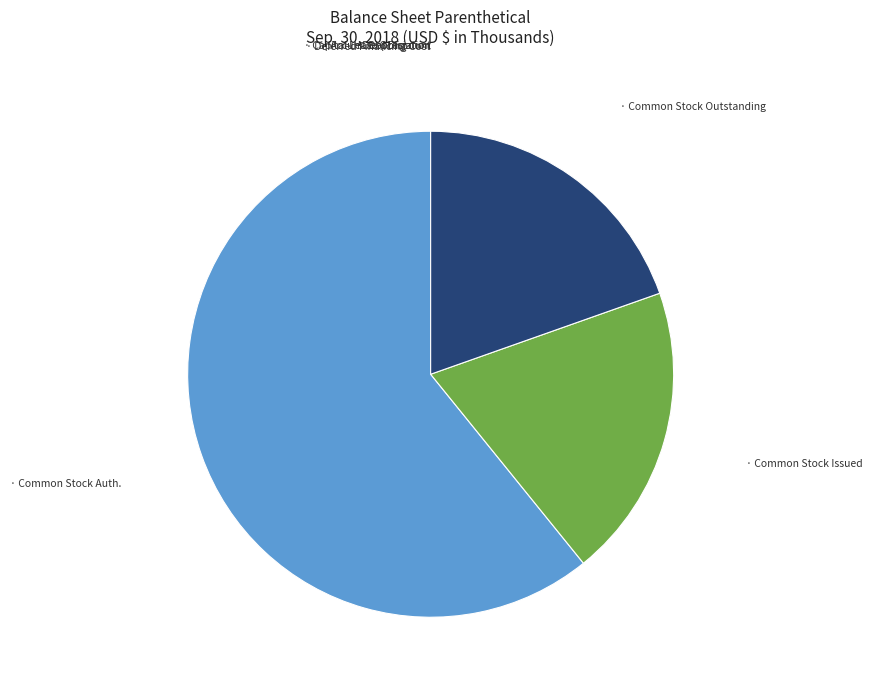

Does any single category account for the majority?

Yes